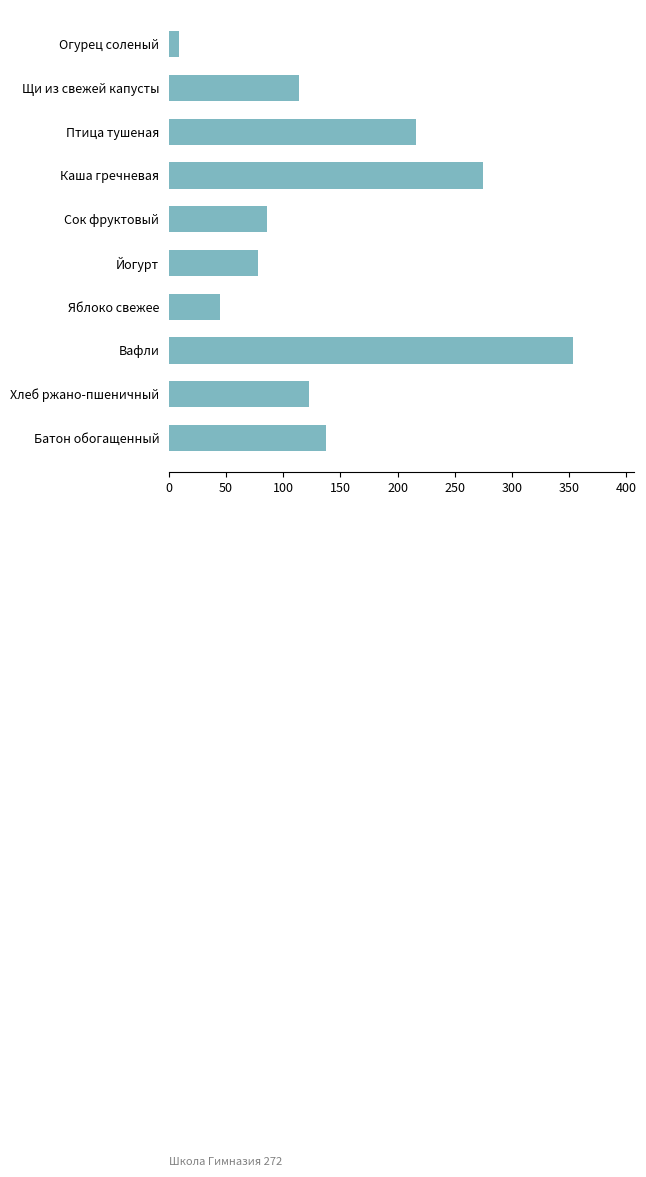

What is the change in value from Птица тушеная to Сок фруктовый?

-130.0